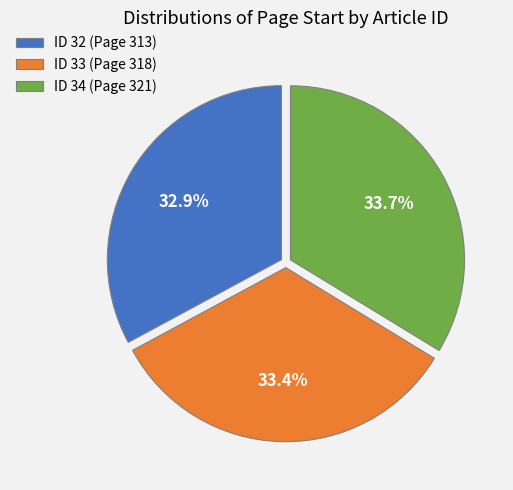

To the nearest percent, what percentage of the pie is ID 33 (Page 318)?

33%